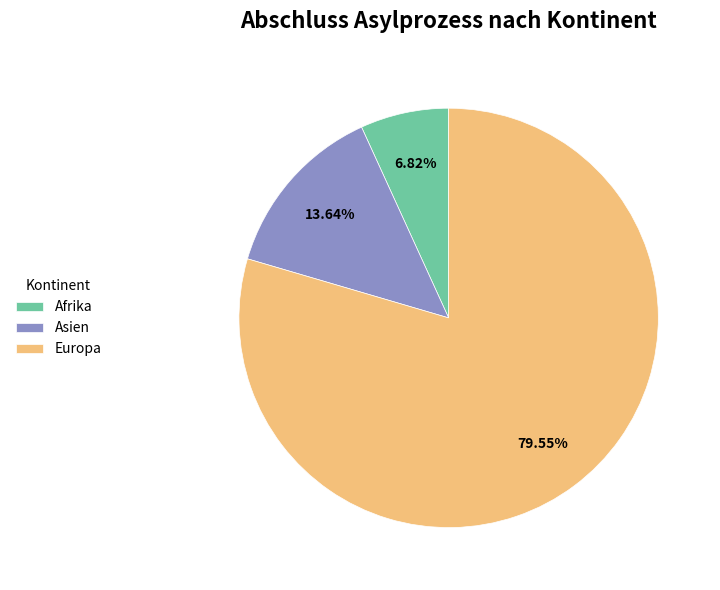

Is there any slice that represents more than half of the pie?

Yes